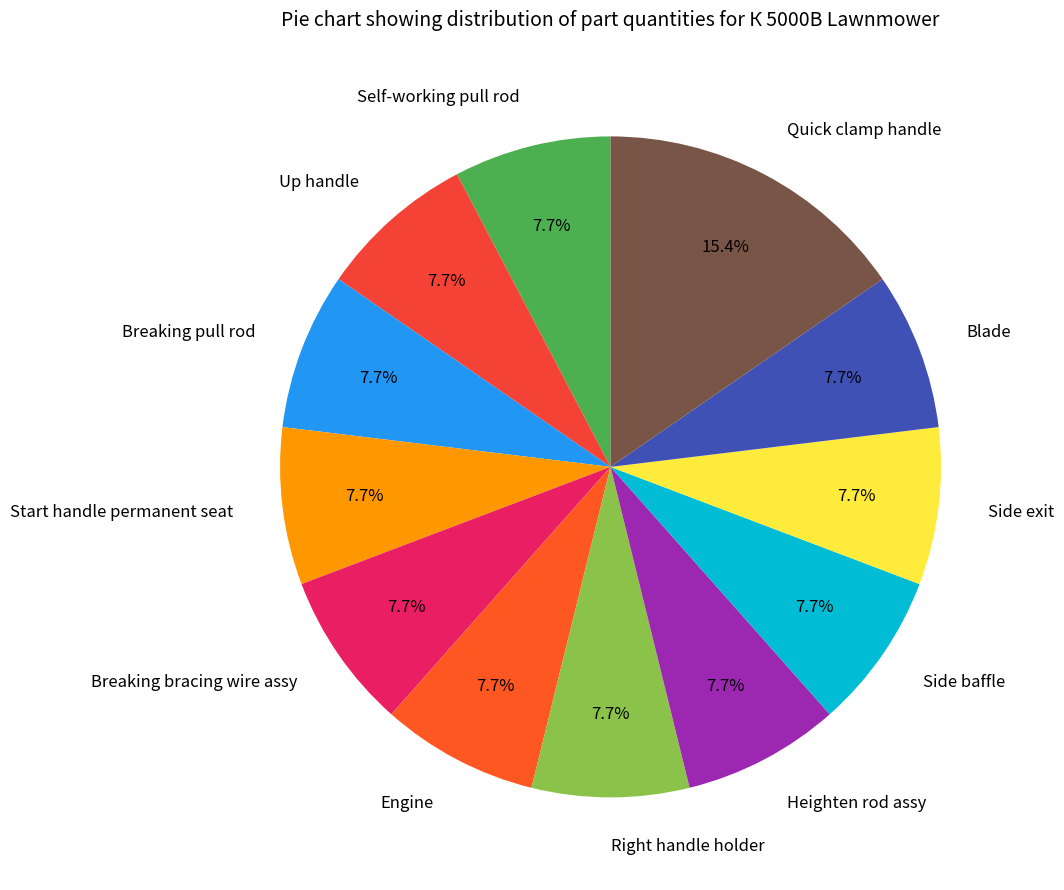

Is there any slice that represents more than half of the pie?

No